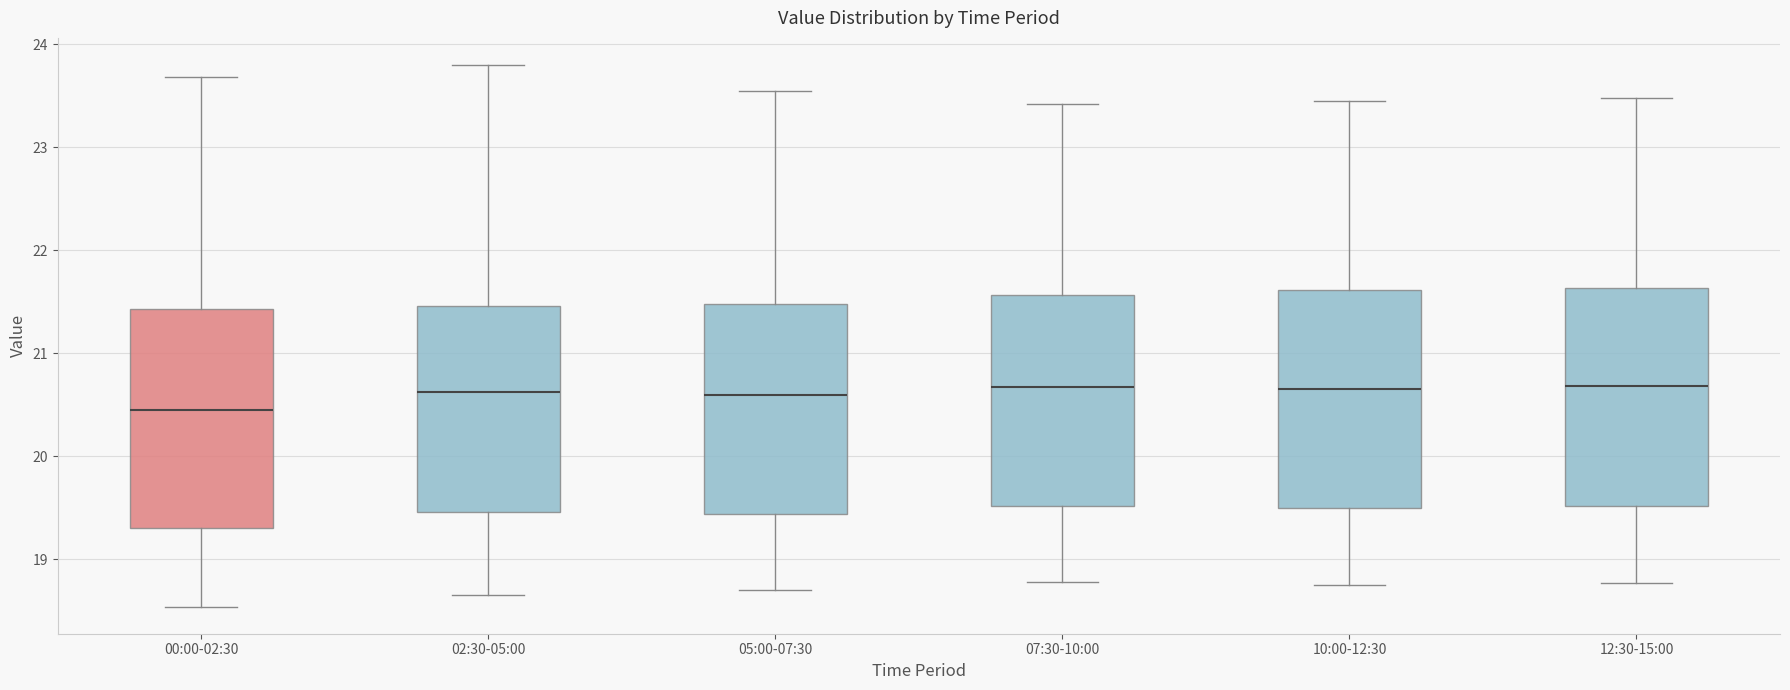

Reading left to right, read every box against the y-axis: the position of its median line, the range the box covers, and the ends of its whiskers. The values are not printed on the chart, so give them approximately, as read against the axis.

00:00-02:30: median 20.4, box 19.3 to 21.4, whiskers 18.5 to 23.7
02:30-05:00: median 20.6, box 19.5 to 21.5, whiskers 18.7 to 23.8
05:00-07:30: median 20.6, box 19.4 to 21.5, whiskers 18.7 to 23.6
07:30-10:00: median 20.7, box 19.5 to 21.6, whiskers 18.8 to 23.4
10:00-12:30: median 20.7, box 19.5 to 21.6, whiskers 18.8 to 23.5
12:30-15:00: median 20.7, box 19.5 to 21.6, whiskers 18.8 to 23.5